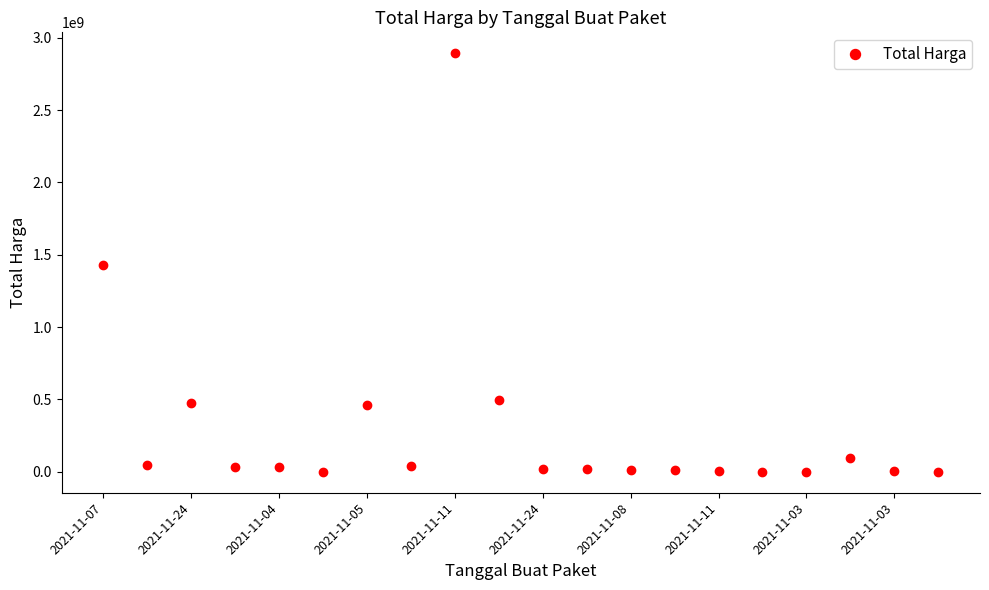

What is the difference between the maximum and second lowest values?

2891857000